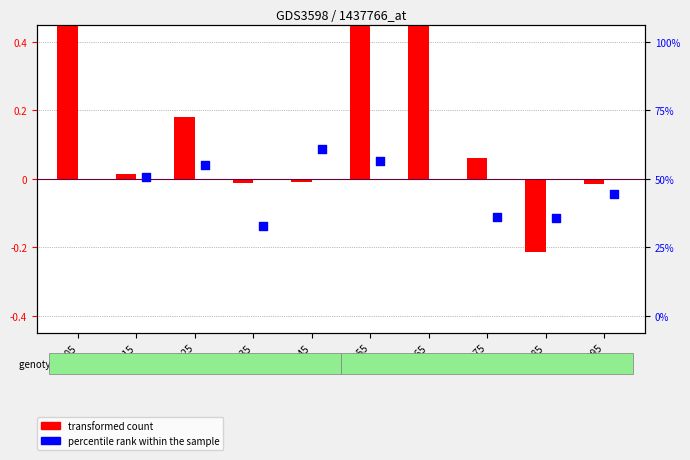

What is the total value across all series at pct55?

0.6